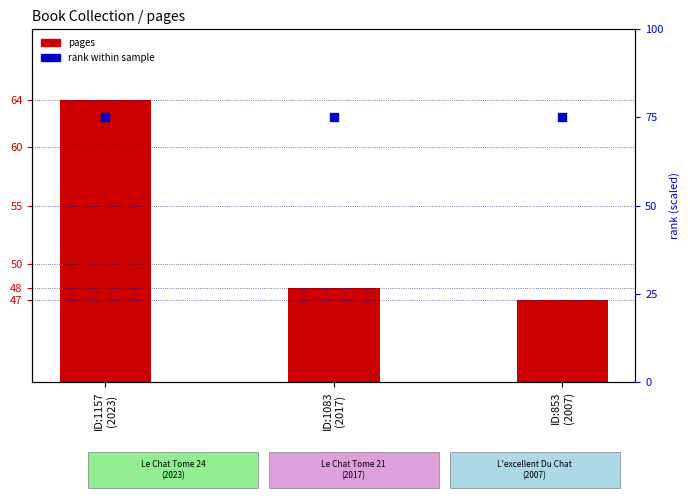

Is the value of pages at ID:853
(2007) greater than the value of rank (scaled) at ID:853
(2007)?

No